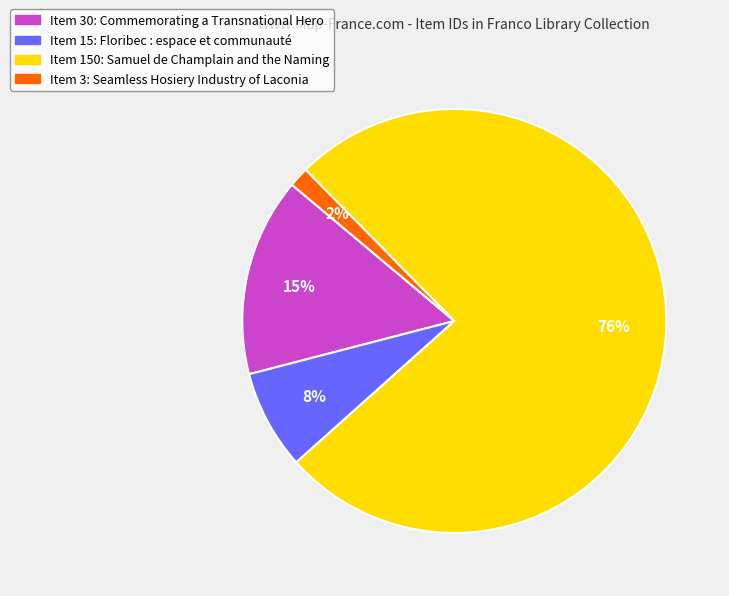

What is the largest slice in the pie chart?

Item 150: Samuel de Champlain and the Naming